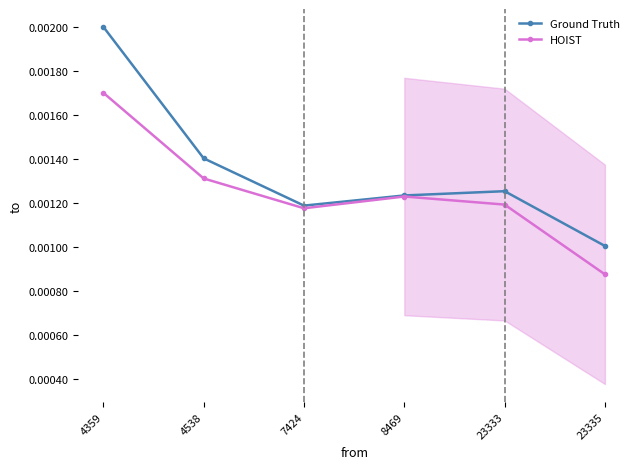

Is the value of Ground Truth at 23333 greater than the value of HOIST at 8469?

Yes